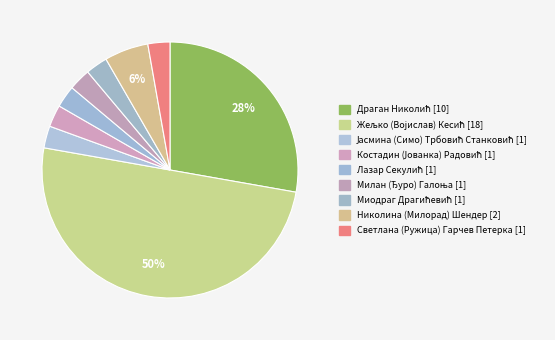

Count the number of slices in the pie.

9